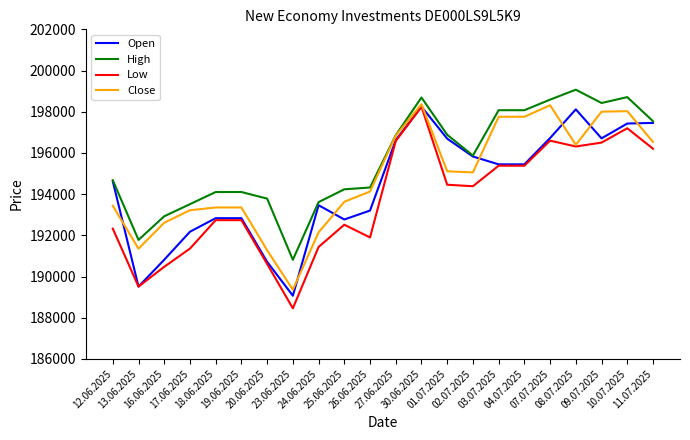

The High series shows 102986 at 19.06.2025. True or false?

False